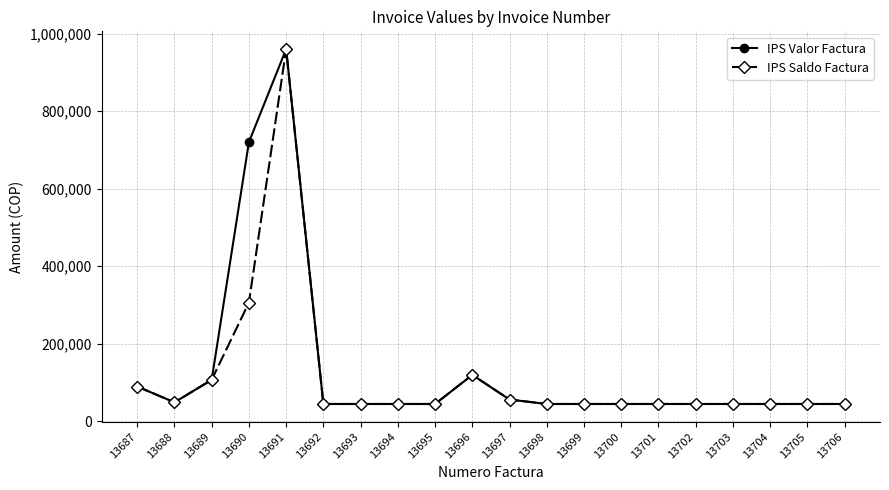

Where is the first local maximum for IPS Saldo Factura?

13691